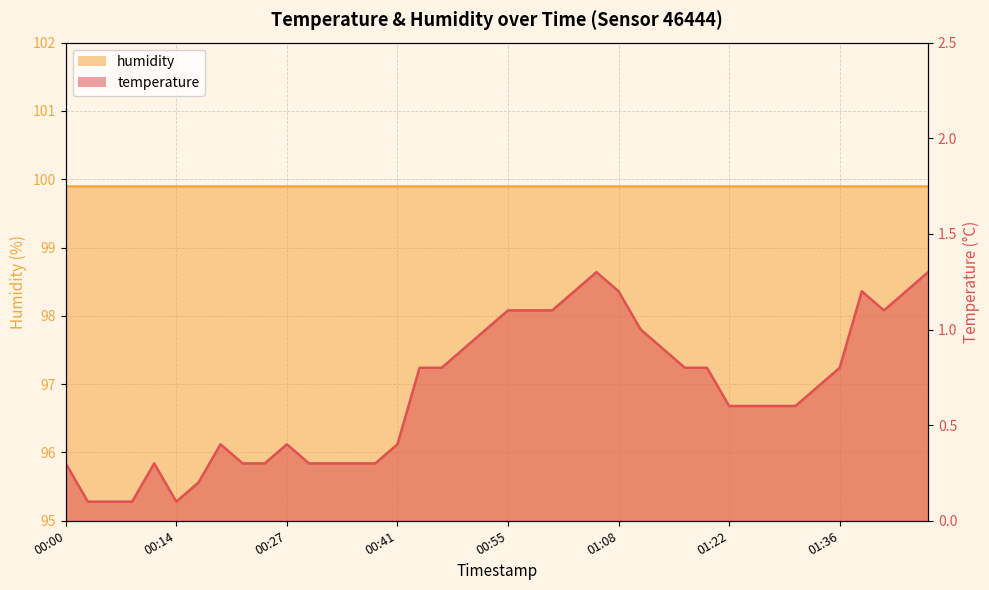

What is the difference between the values at 01:47 and 00:49?

0.4